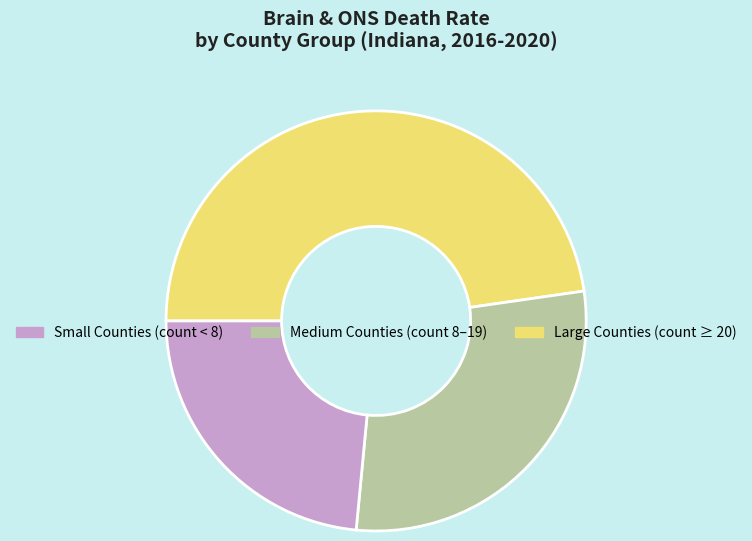

Does any single category account for the majority?

No